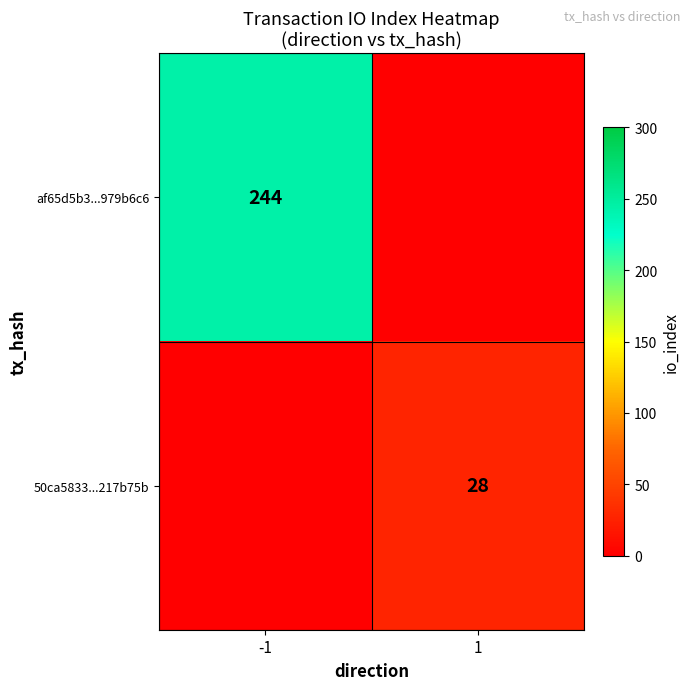

True or false: 50ca5833...217b75b has a value of 49 at 1.

False